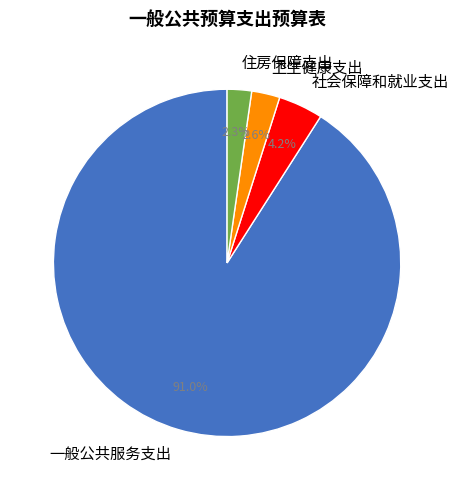

Is the sum of 一般公共服务支出 and 社会保障和就业支出 greater than half?

Yes